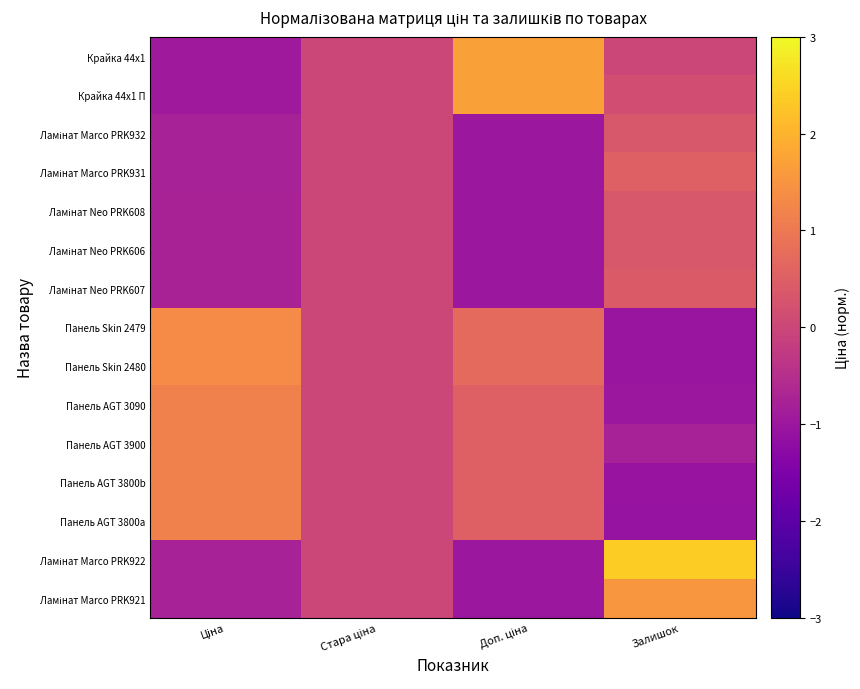

At how many categories does at least one series exceed 1?

3